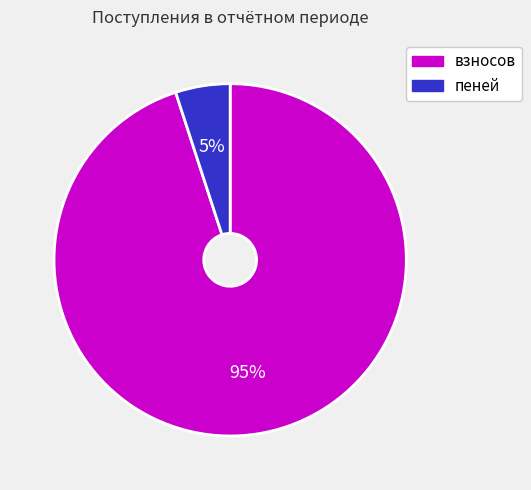

Approximately how many times larger is the value at взносов compared to пеней?

19.0